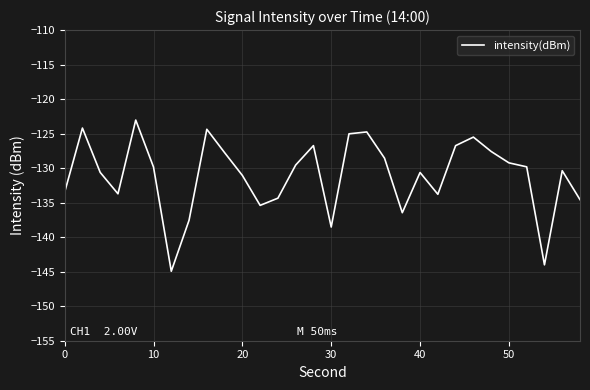

What is the difference between the maximum and minimum values?

21.9